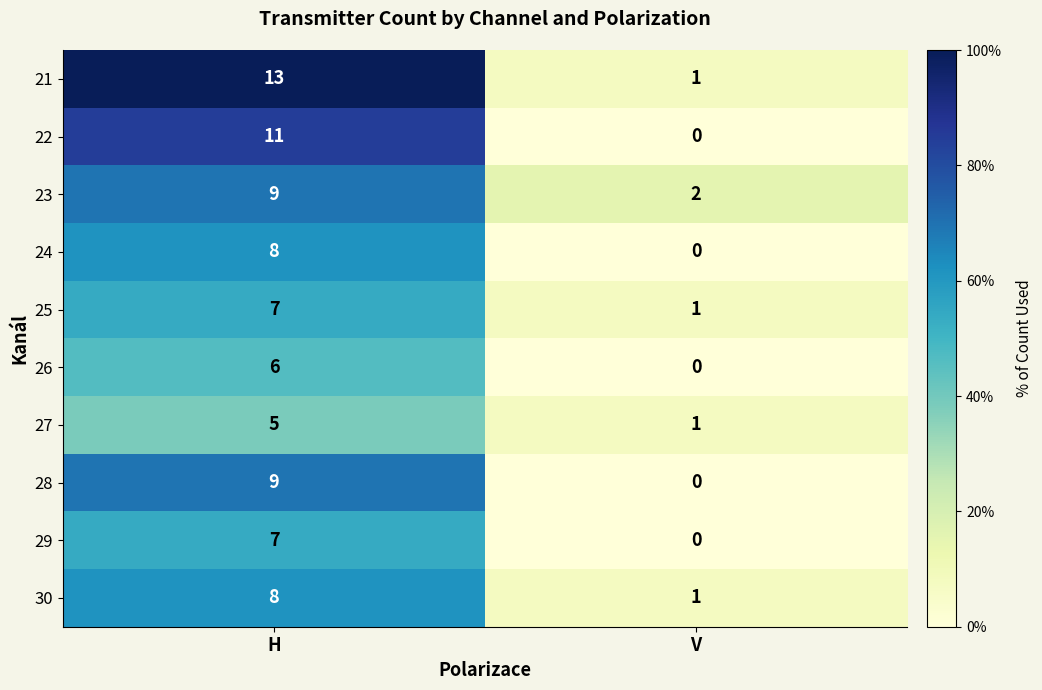

Which category has the highest value in the 22 series?

H